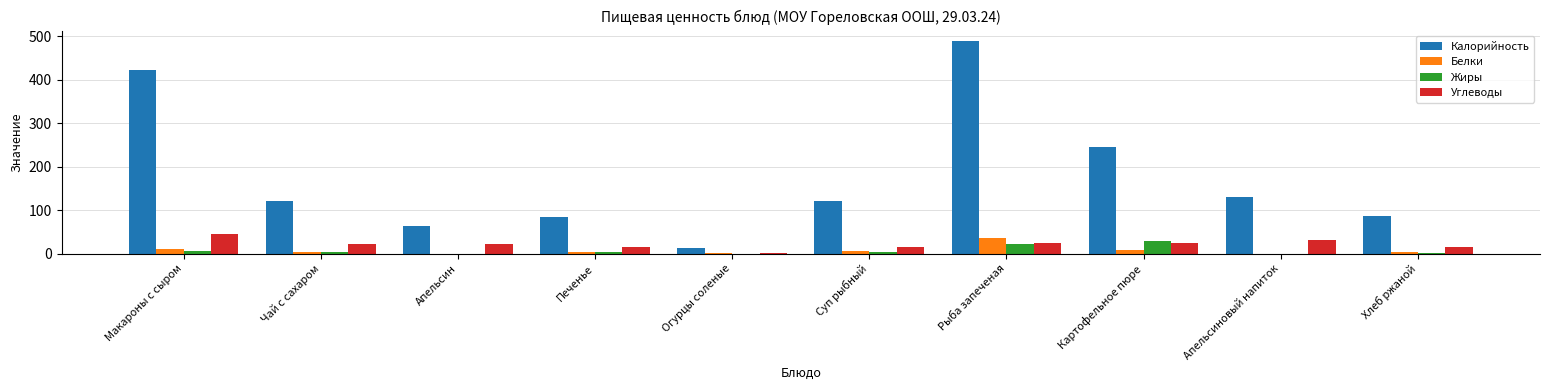

At which label does Углеводы reach its peak?

Макароны с сыром